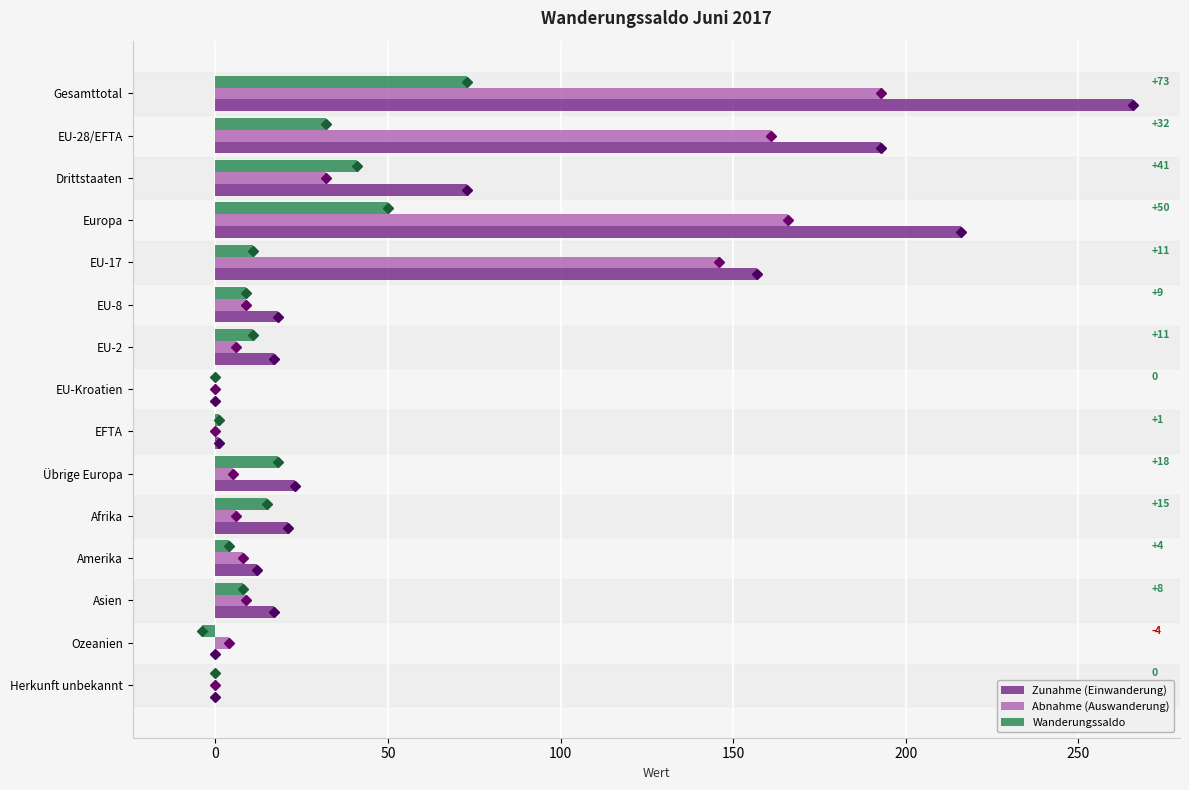

What is the maximum value for Abnahme (Auswanderung)?

193